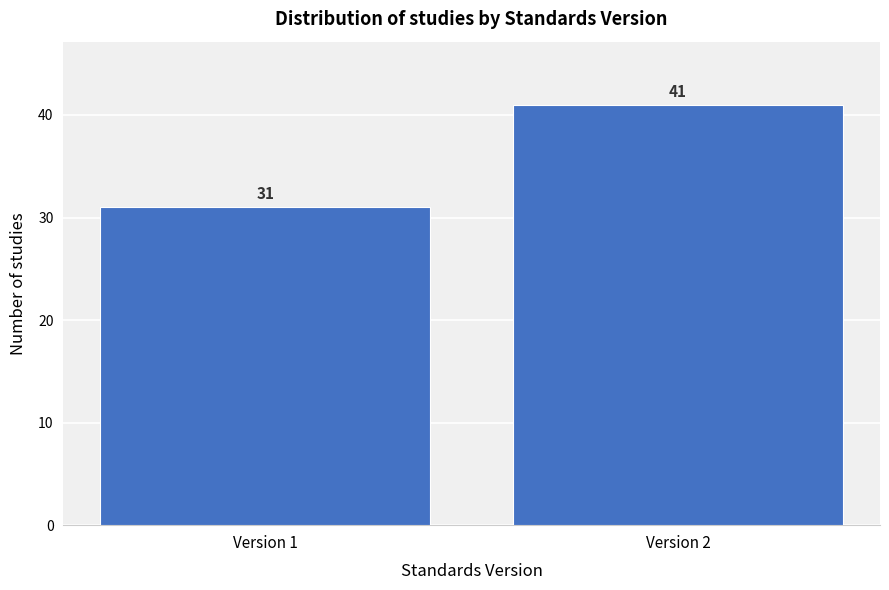

Reading left to right, extract all data points from this chart.

Version 1=31	Version 2=41